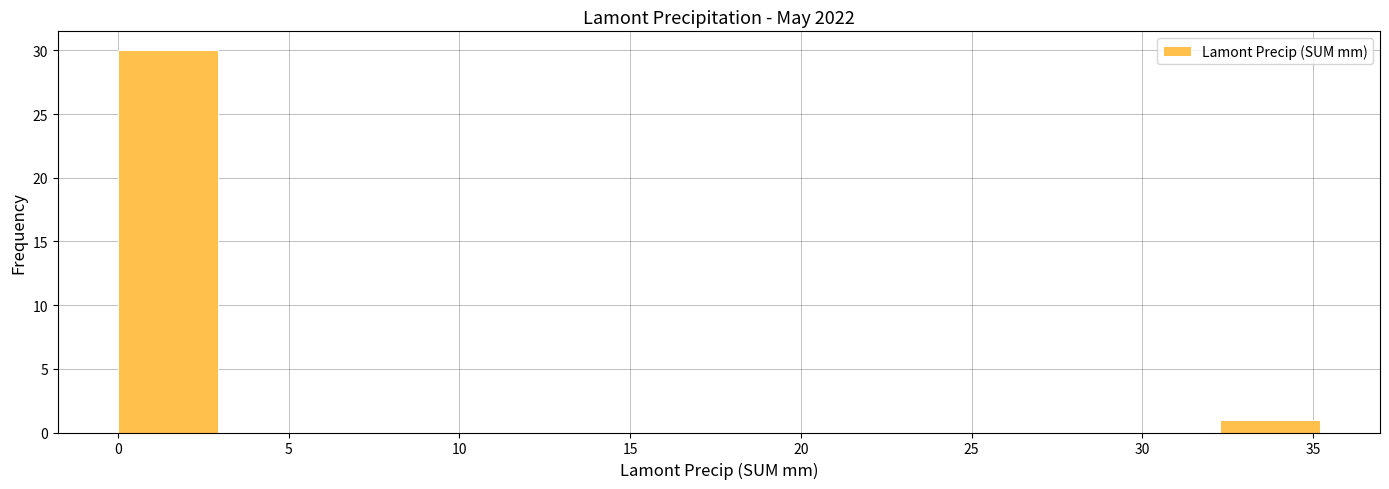

Reading left to right, transcribe this chart: for each bar, give the range it covers on the x-axis and its height. Neither the bar edges nor the heights are printed on the chart, so give them approximately, as read against the axes.

0.0 to 3.0: 30
3.0 to 6.0: 0
6.0 to 9.0: 0
9.0 to 11.5: 0
11.5 to 14.5: 0
14.5 to 17.5: 0
17.5 to 20.5: 0
20.5 to 23.5: 0
23.5 to 26.5: 0
26.5 to 29.5: 0
29.5 to 32.5: 0
32.5 to 35.0: 1